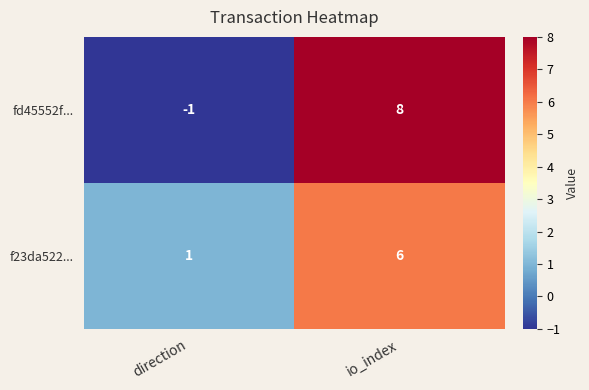

Rank the series at direction from lowest to highest value.

fd45552f..., f23da522...